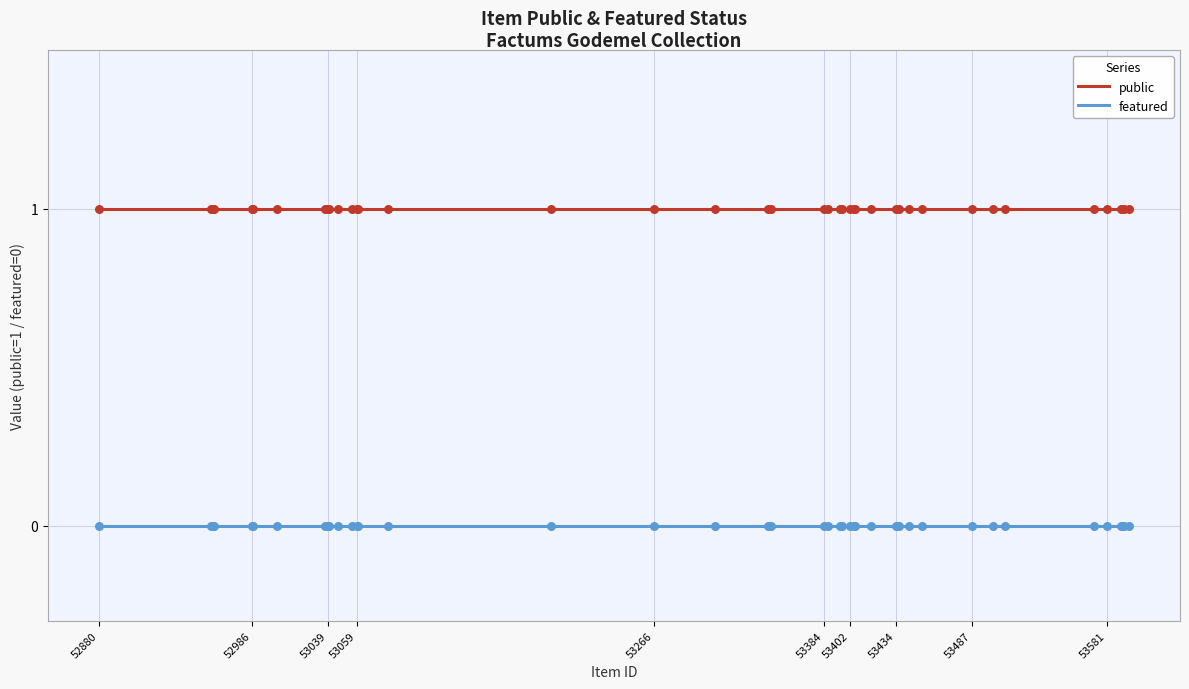

Which series has the largest total across all categories?

public